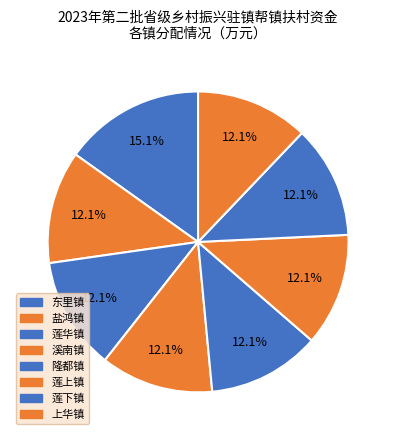

True or false: 莲华镇 accounts for 2% of the total.

False